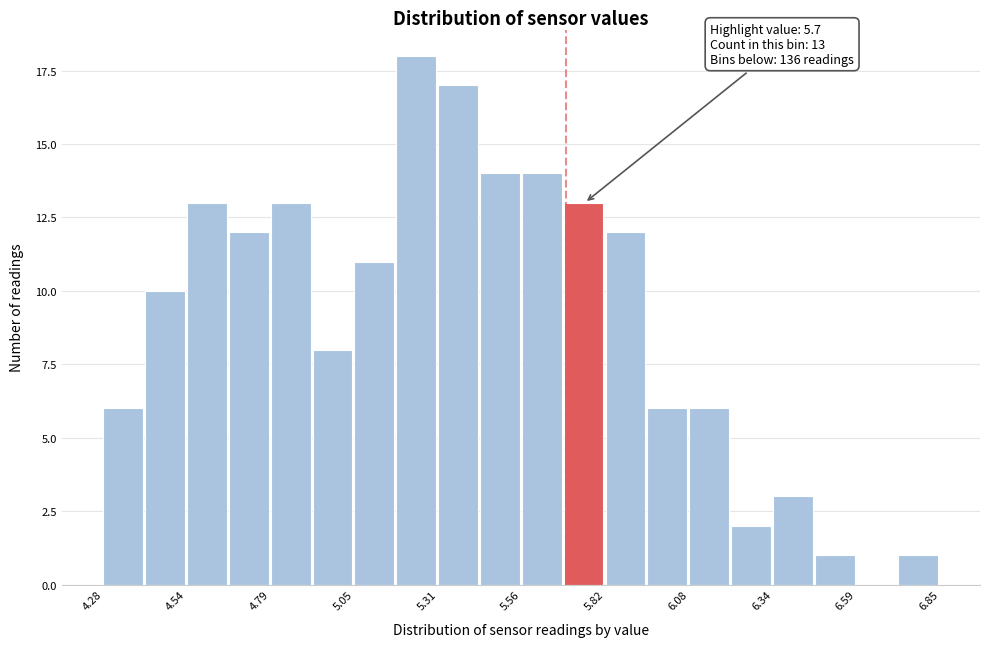

Around what value on the x-axis is the tallest bar? Give the approximate position of its centre, as read against the axis.

5.25